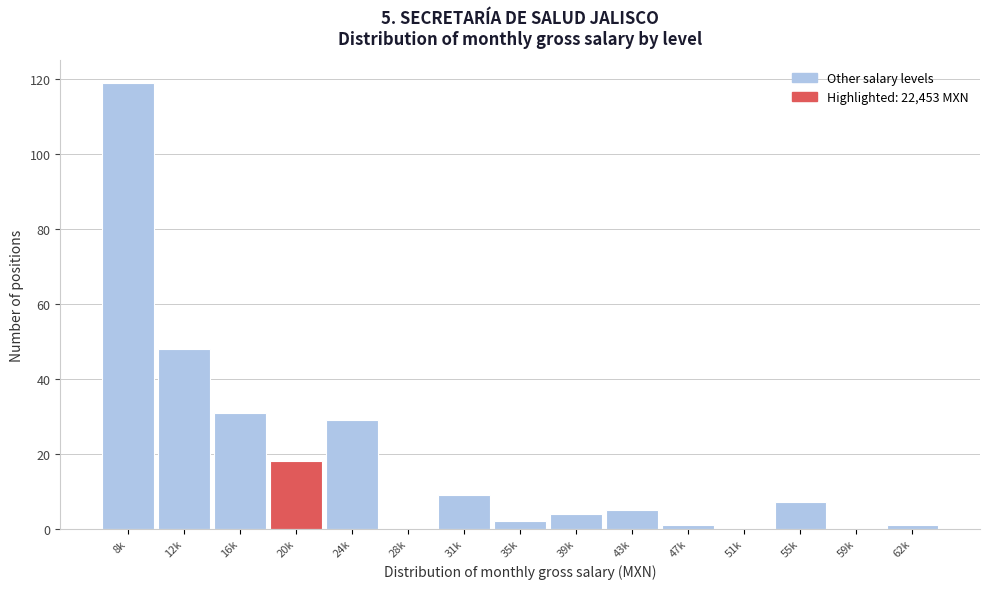

Reading right to left, extract all data points from this chart.

62k=1	59k=0	55k=7	51k=0	47k=1	43k=5	39k=4	35k=2	31k=9	28k=0	24k=29	20k=18	16k=31	12k=48	8k=119